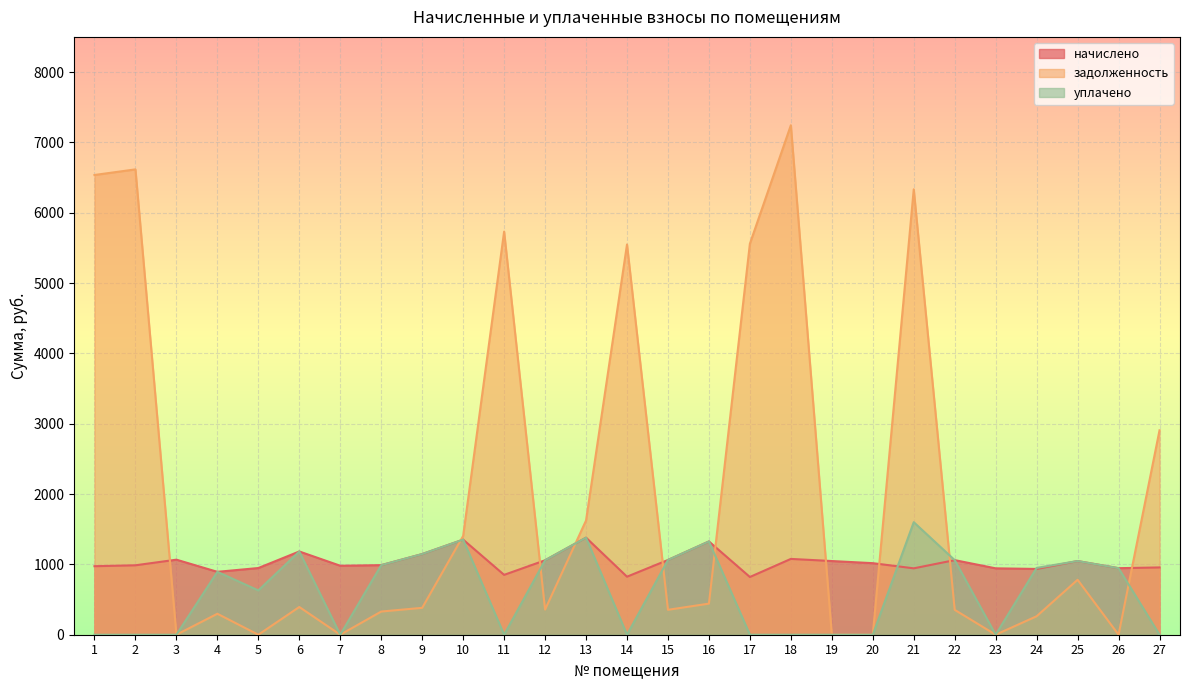

Between 18 and 27, which series saw the biggest shift?

задолженность